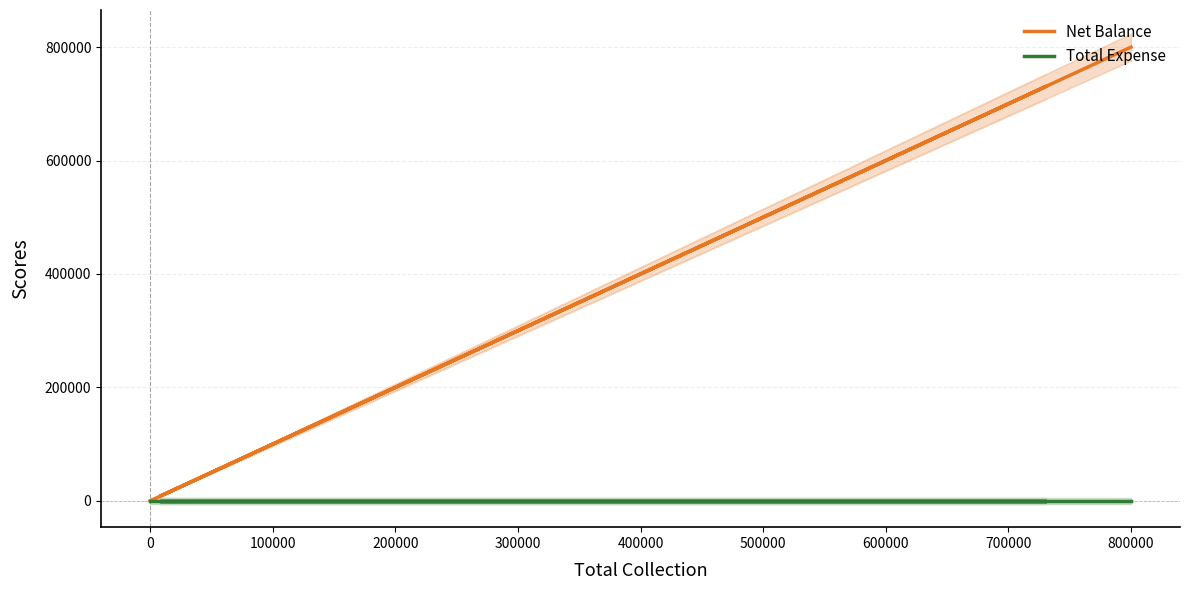

What are all the series names shown in the legend?

Net Balance, Total Expense